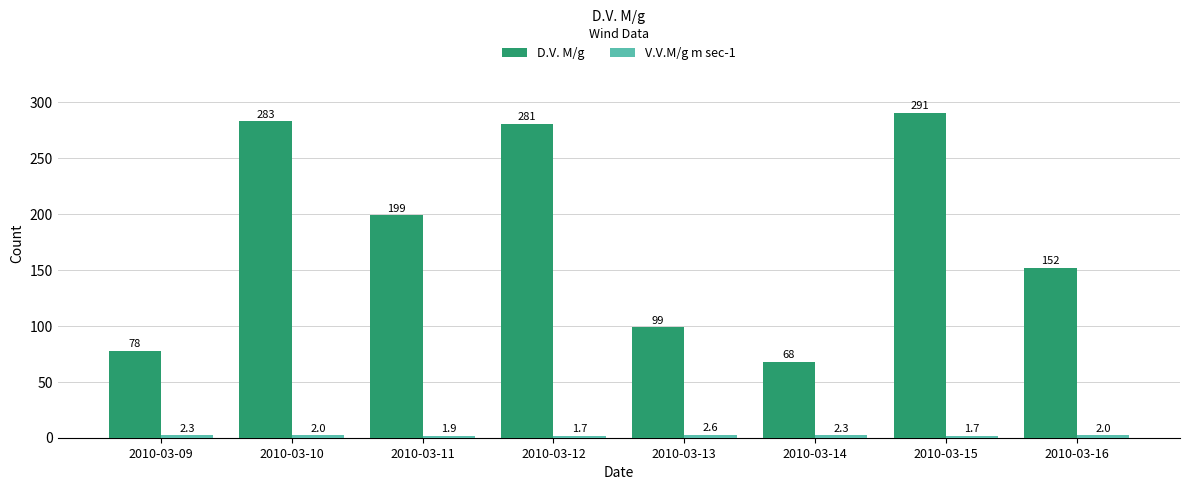

Which series changed the most between 2010-03-10 and 2010-03-11?

D.V. M/g